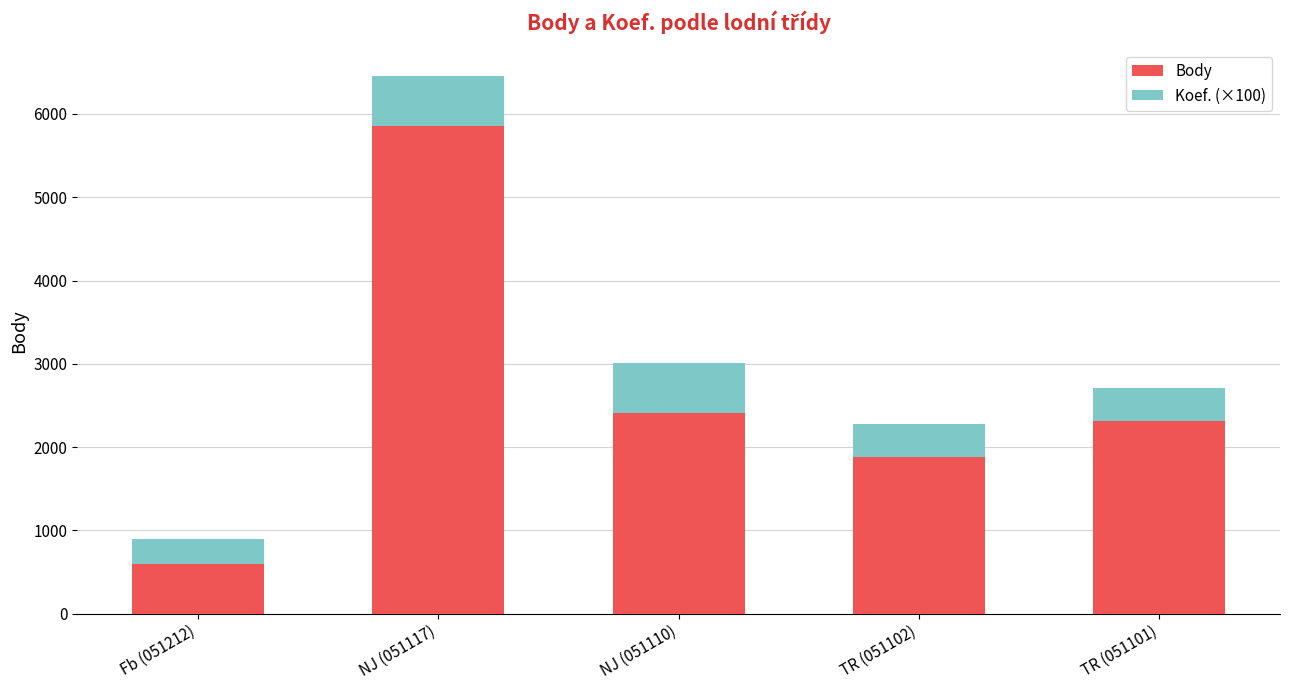

At which category is the sum across all series the highest?

NJ (051117)